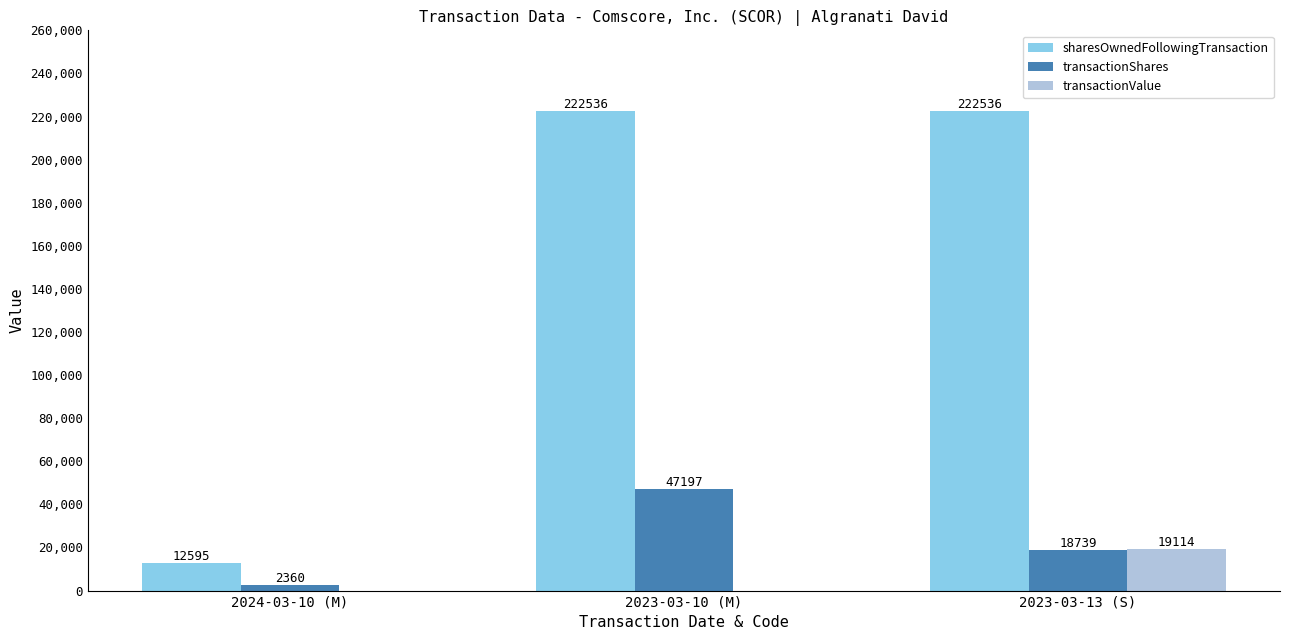

Which series has the widest spread of values?

sharesOwnedFollowingTransaction